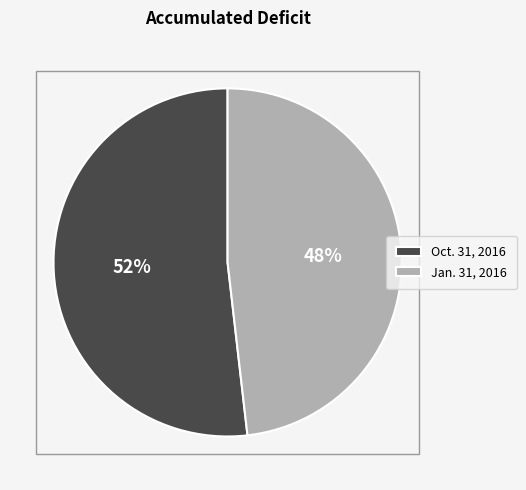

The Oct. 31, 2016 slice represents 52% of the pie. True or false?

True